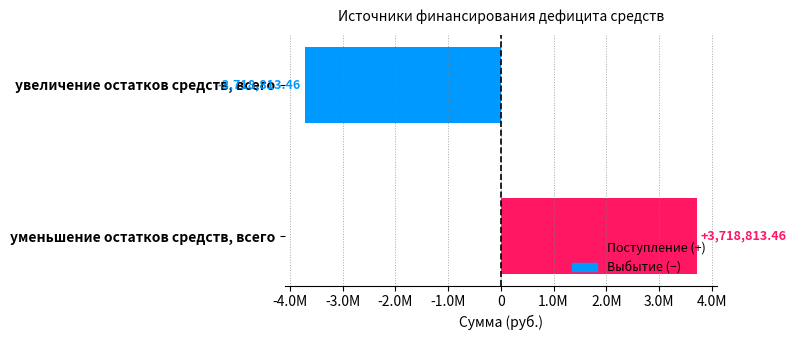

What is the minimum value shown in the chart?

-3718813.5